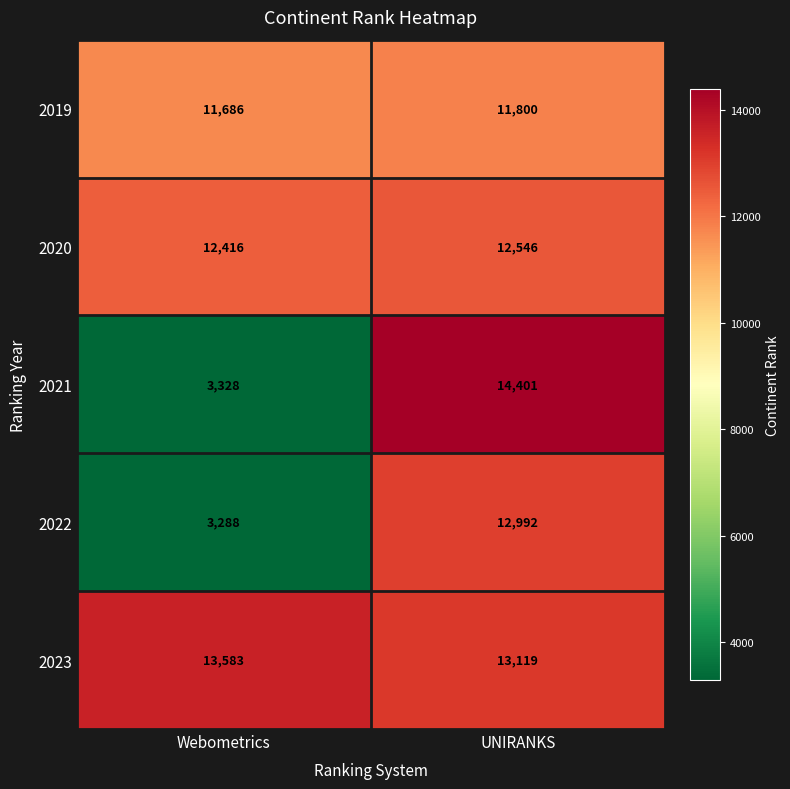

What is the sum of all 2021 values?

17729